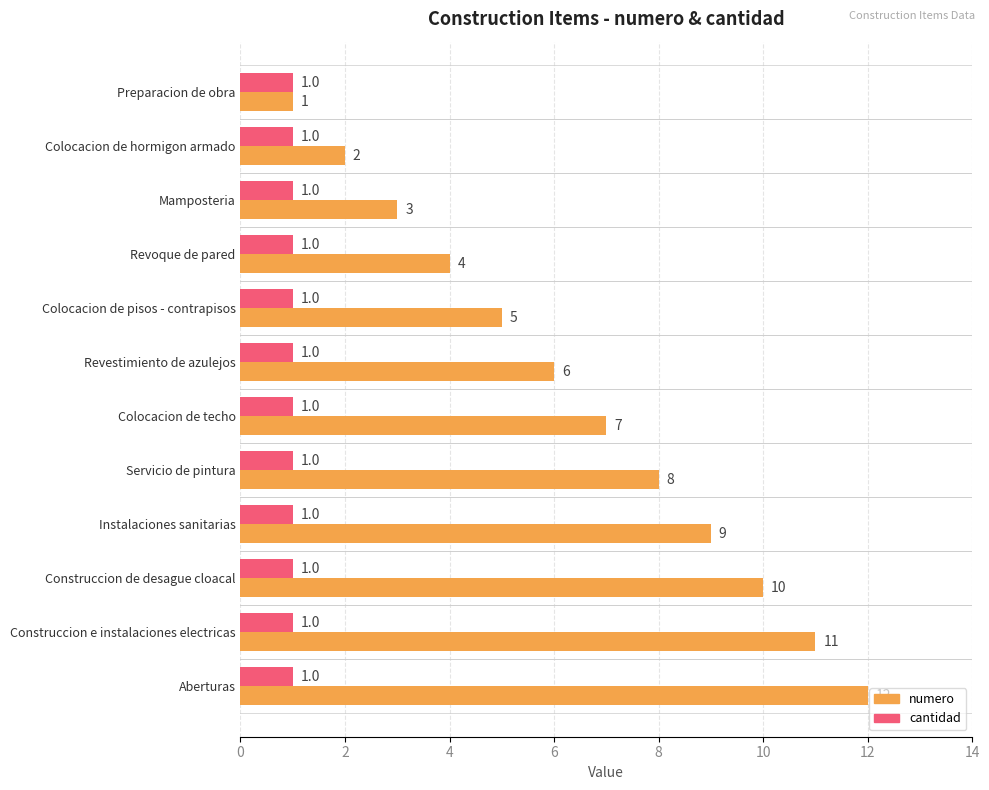

Where is numero nearest to the value 6?

Revestimiento de azulejos